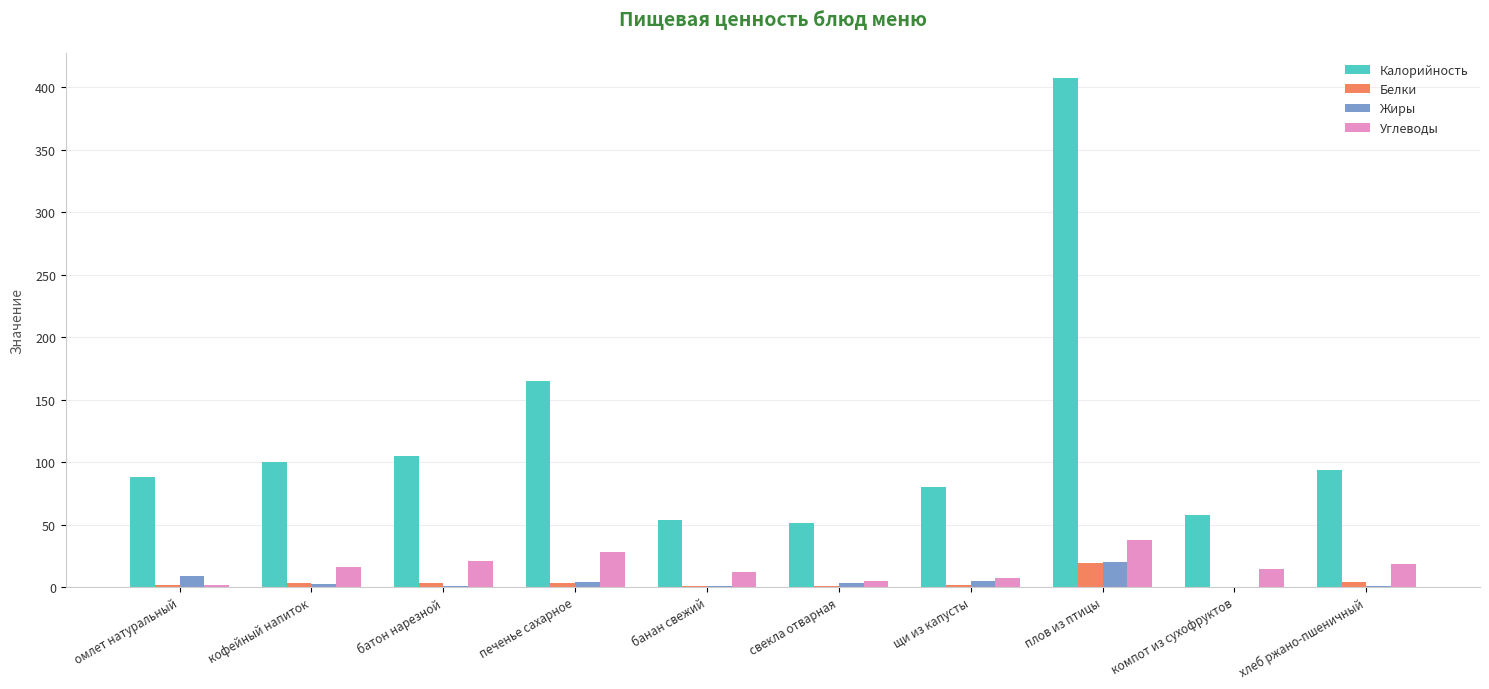

Which category has the highest value in the Калорийность series?

плов из птицы